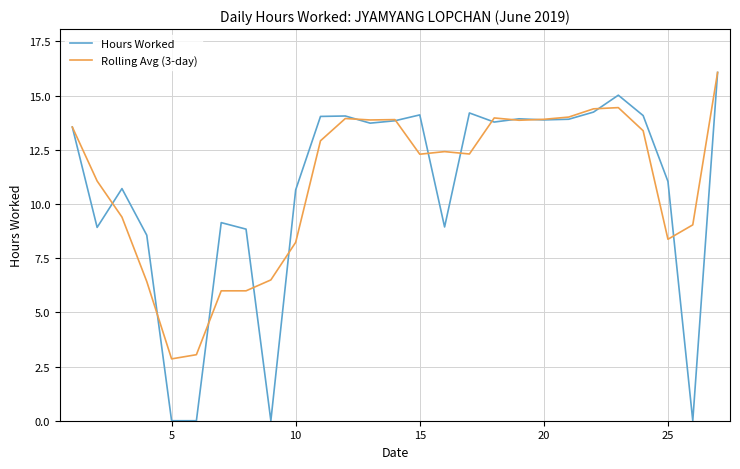

Which series has the widest spread of values?

Hours Worked